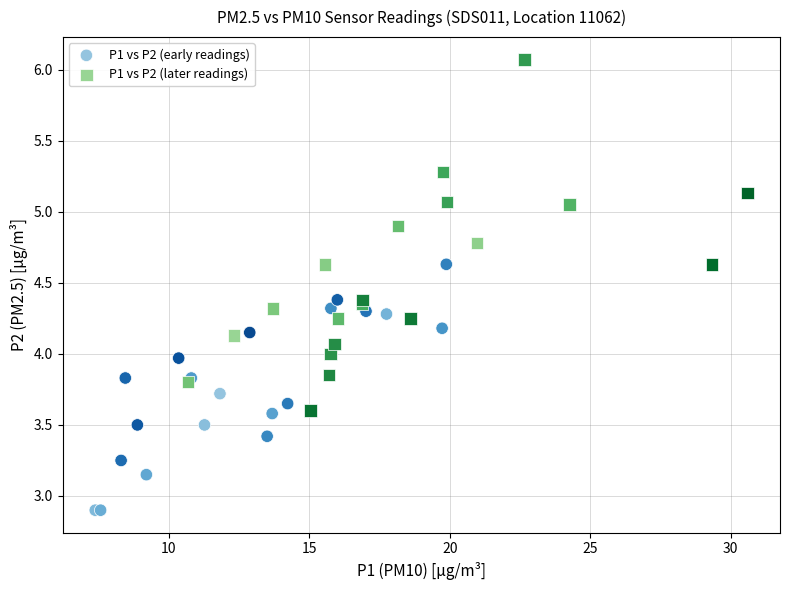

What are all the series names shown in the legend?

P1 vs P2 (early readings), P1 vs P2 (later readings)